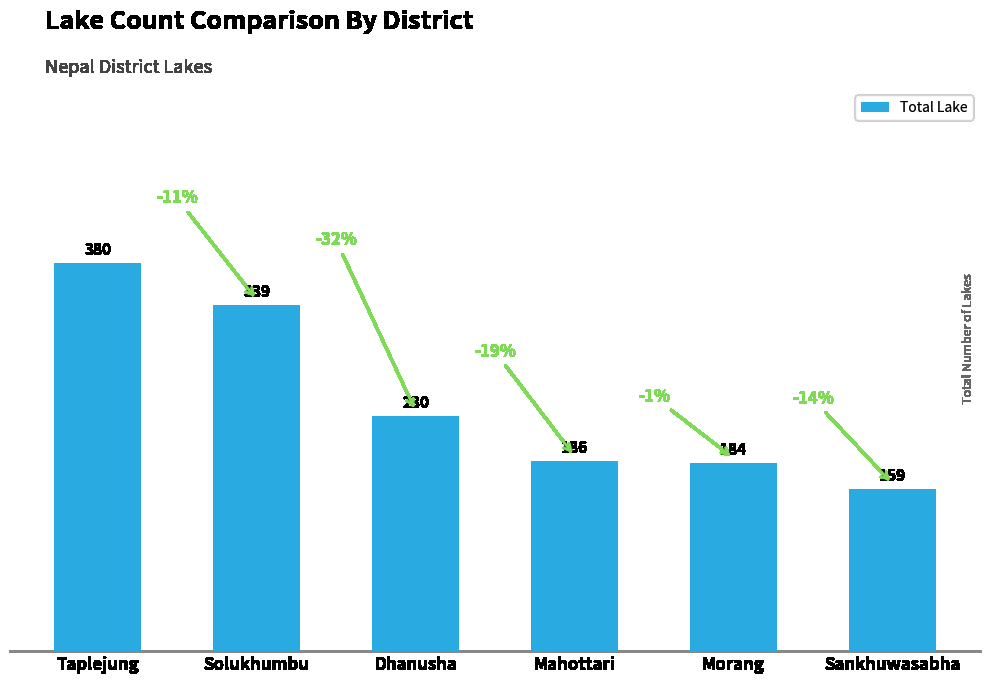

What position from the left is Solukhumbu?

2